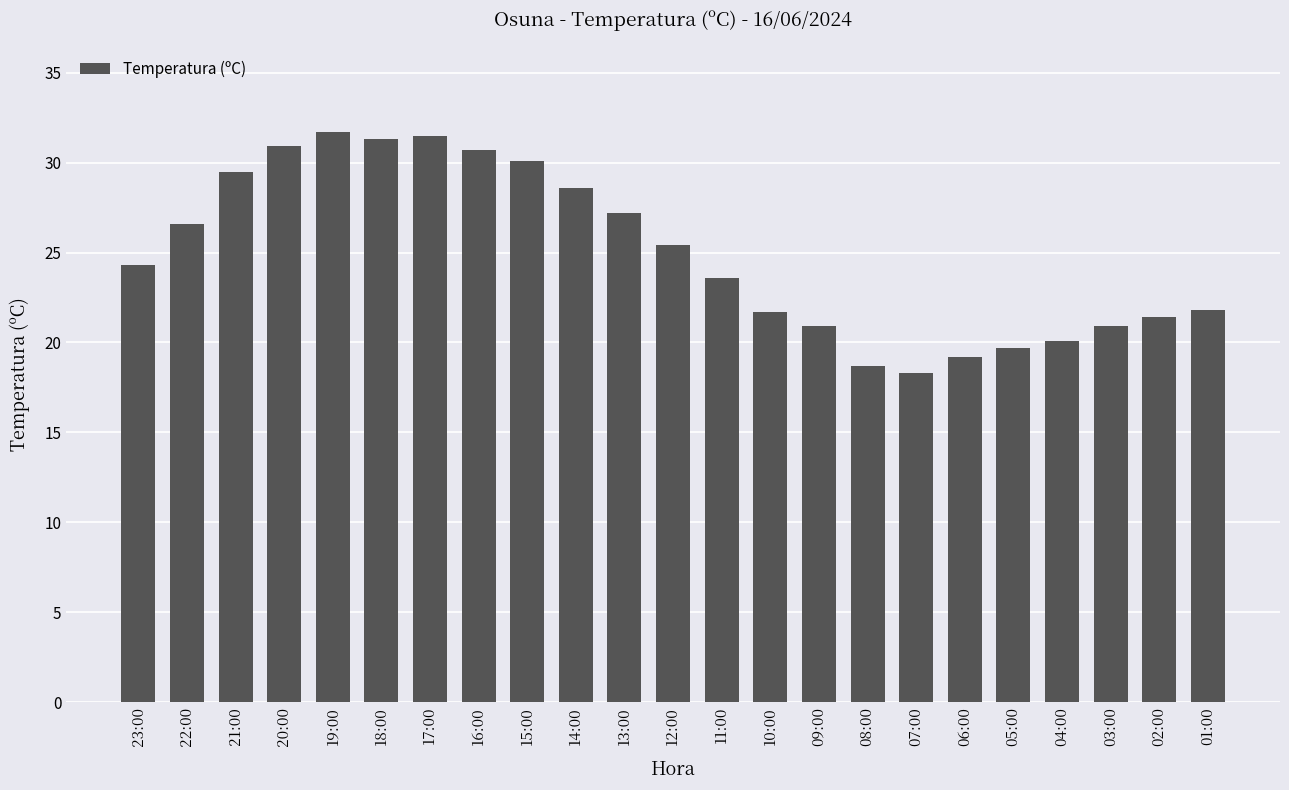

What is the ratio of the value at 10:00 to the value at 09:00?

1.0